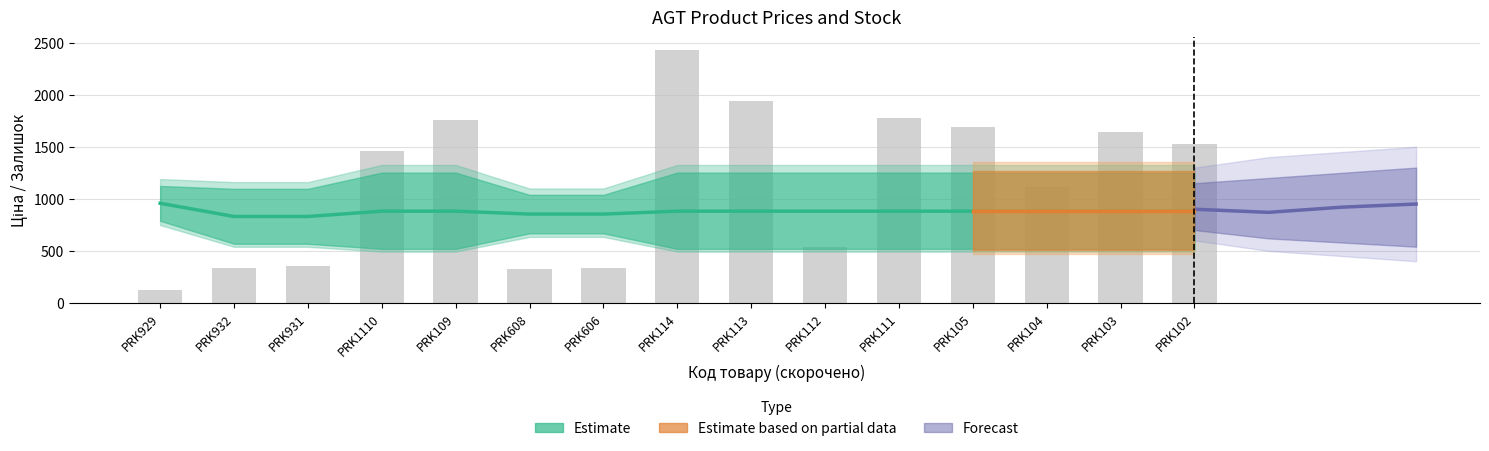

Reading right to left, what are all the values shown in this chart?

Ціна: 535.4	535.4	535.4	535.4	535.4	535.4	535.4	535.4	689.1	689.1	535.4	535.4	586.0	586.0	813.0
Доп. ціна: 1227.2	1227.2	1227.2	1227.2	1227.2	1227.2	1227.2	1227.2	1017.8	1017.8	1227.2	1227.2	1074.5	1074.5	1101.8
Залишок: 1525.0	1646.0	1111.0	1687.0	1775.0	541.0	1936.0	2433.0	333.0	330.0	1756.0	1460.0	359.0	333.0	125.0